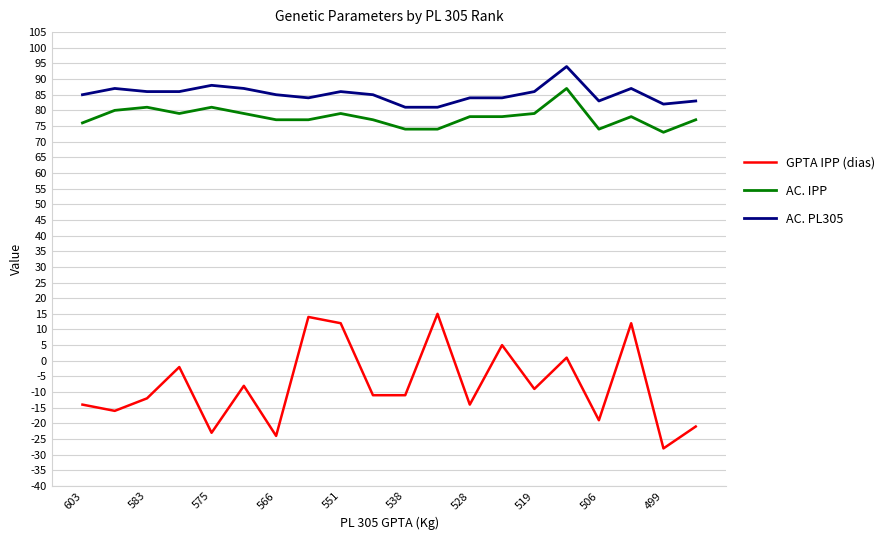

What is the sum of all GPTA IPP (dias) values?

-153